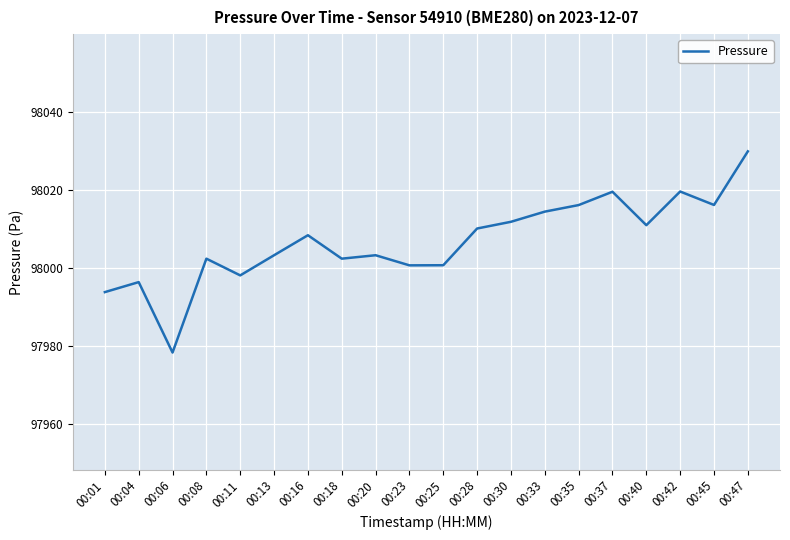

How many values exceed 98008?

10